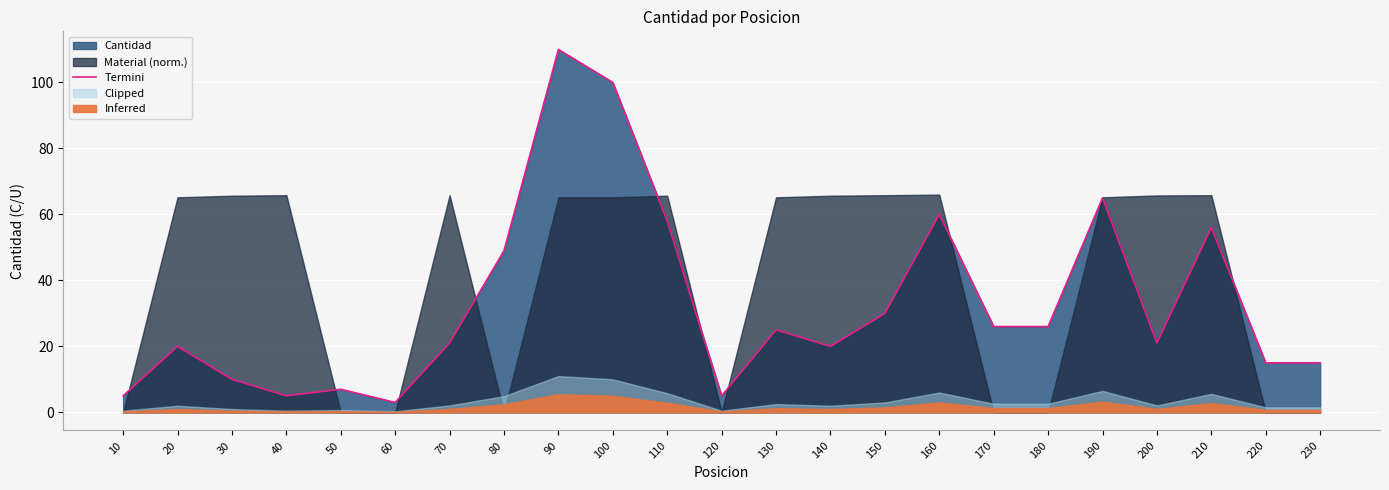

Does the chart display data point markers on the line(s)?

No